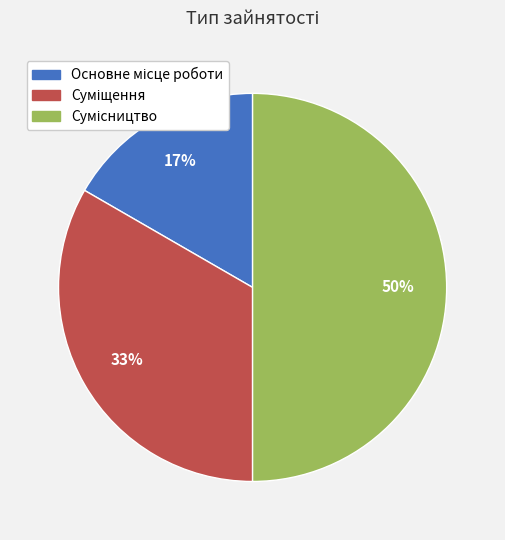

To the nearest percent, what is the average slice percentage?

33%